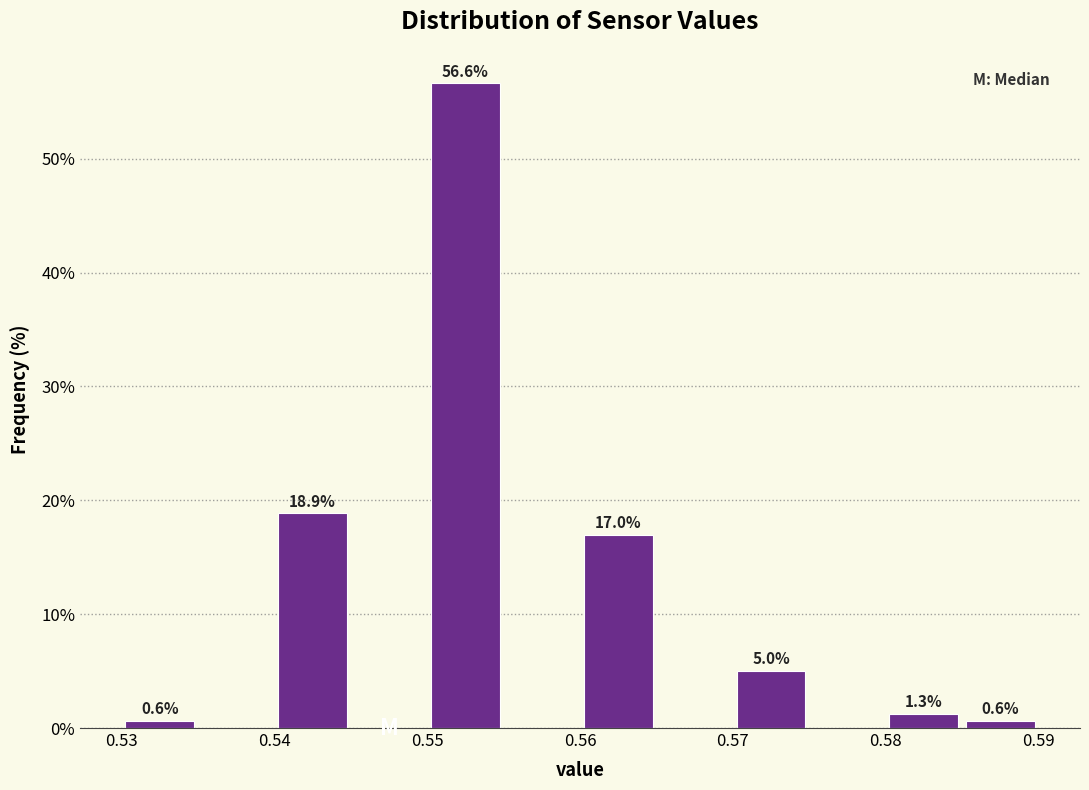

Which range on the x-axis has the tallest bar?

0.550 to 0.555